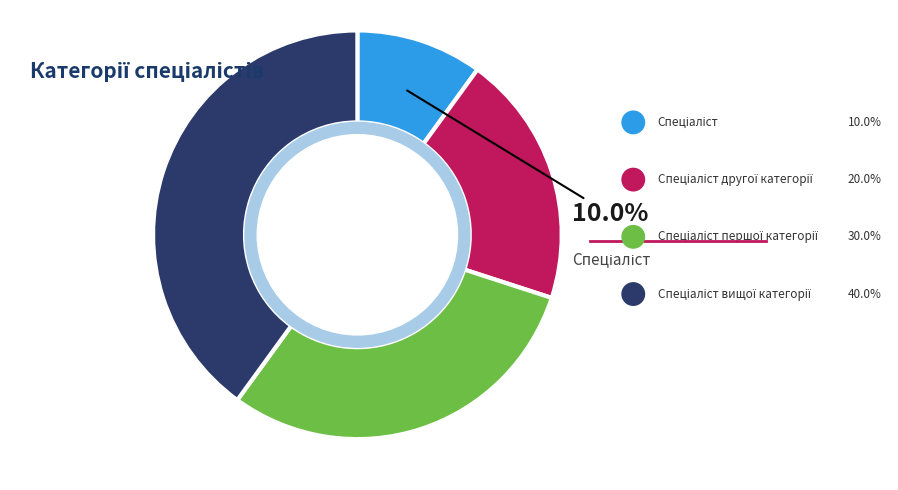

How many segments does this pie chart have?

4